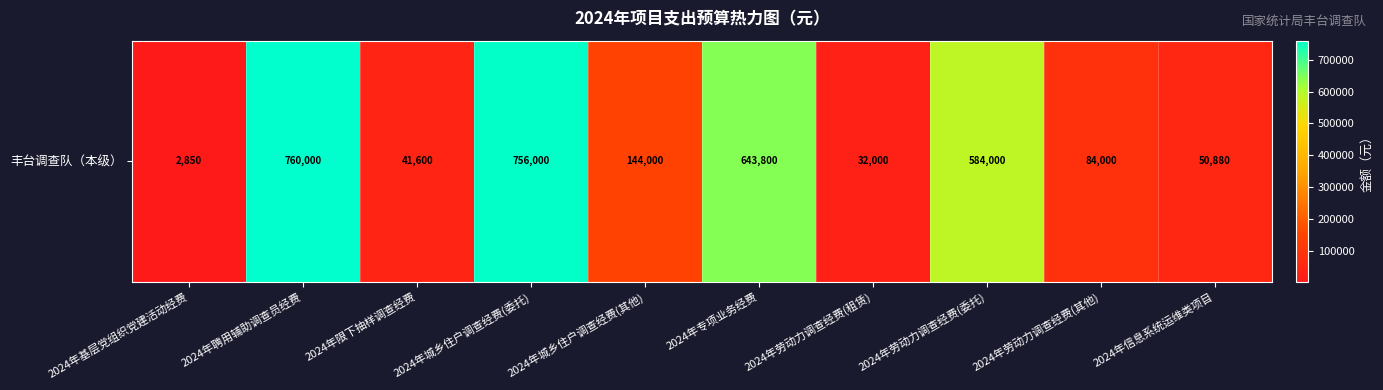

Reading right to left, list all the values displayed in this chart.

2024年信息系统运维类项目=50880	2024年劳动力调查经费(其他)=84000	2024年劳动力调查经费(委托)=584000	2024年劳动力调查经费(租赁)=32000	2024年专项业务经费=643800	2024年城乡住户调查经费(其他)=144000	2024年城乡住户调查经费(委托)=756000	2024年限下抽样调查经费=41600	2024年聘用辅助调查员经费=760000	2024年基层党组织党建活动经费=2850